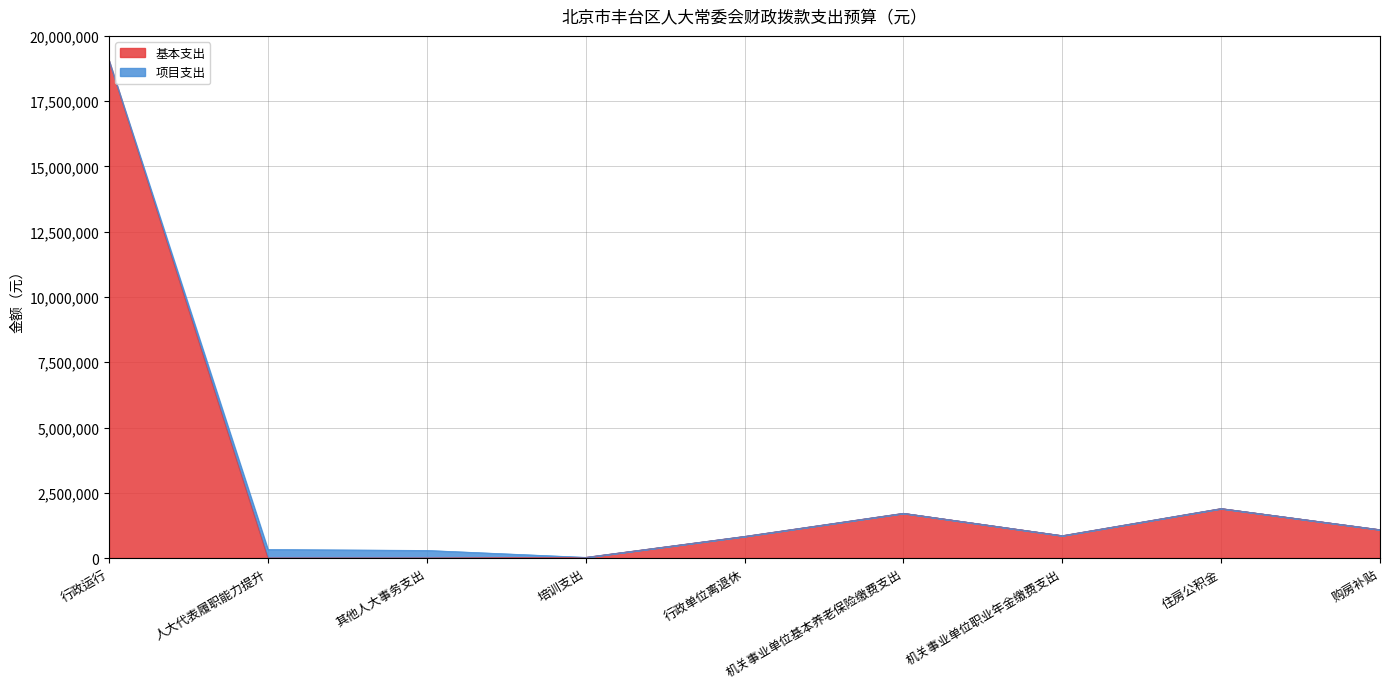

True or false: 基本支出 has a value of 857316 at 机关事业单位职业年金缴费支出.

True